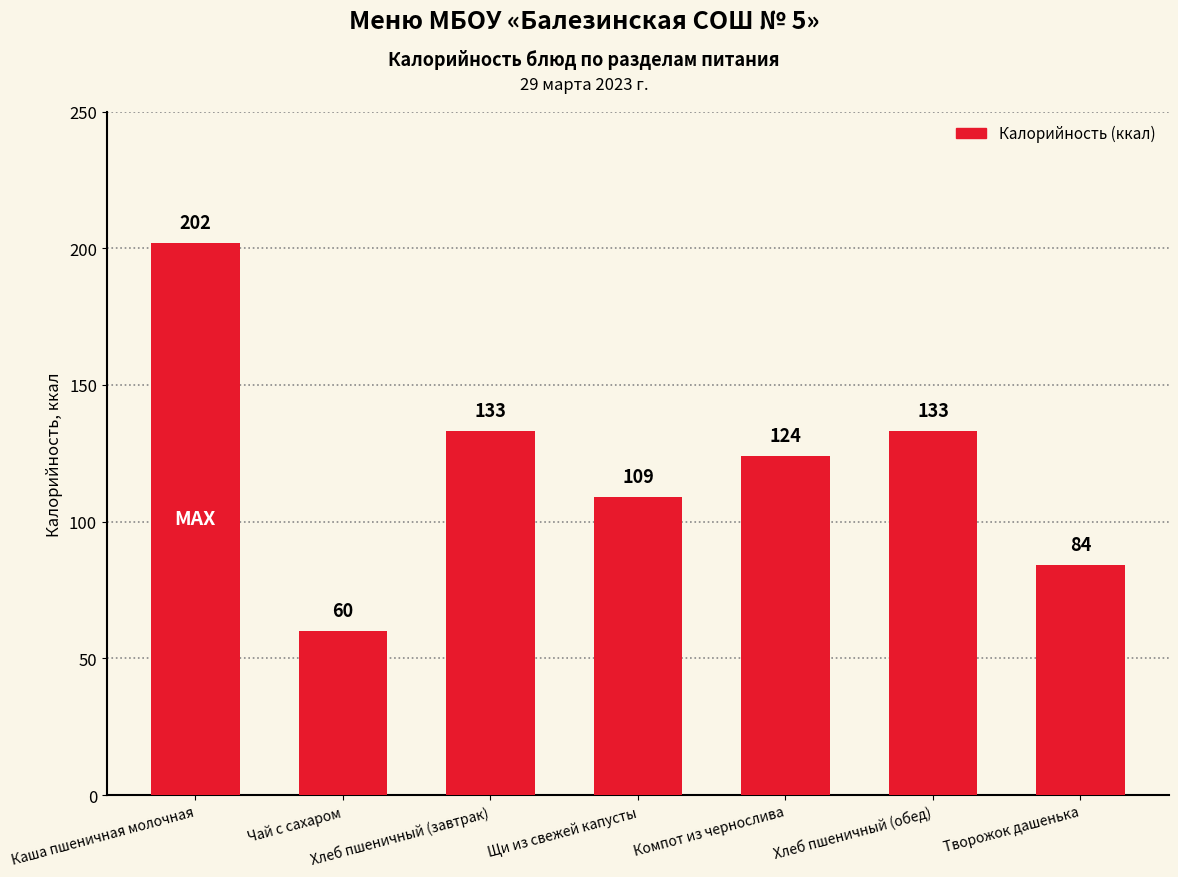

Are the bars horizontal?

No